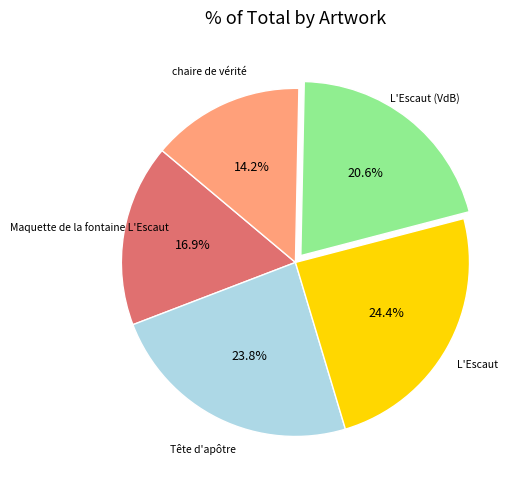

To the nearest percent, what is the average slice percentage?

20%